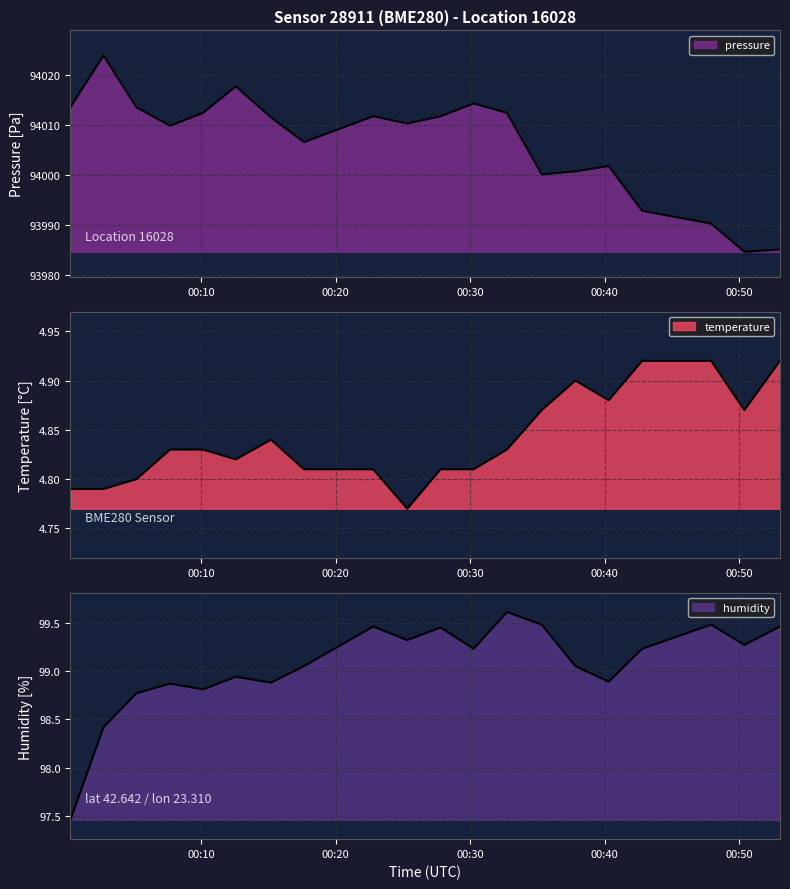

In humidity, how many points are higher than both neighbors (excluding endpoints)?

6